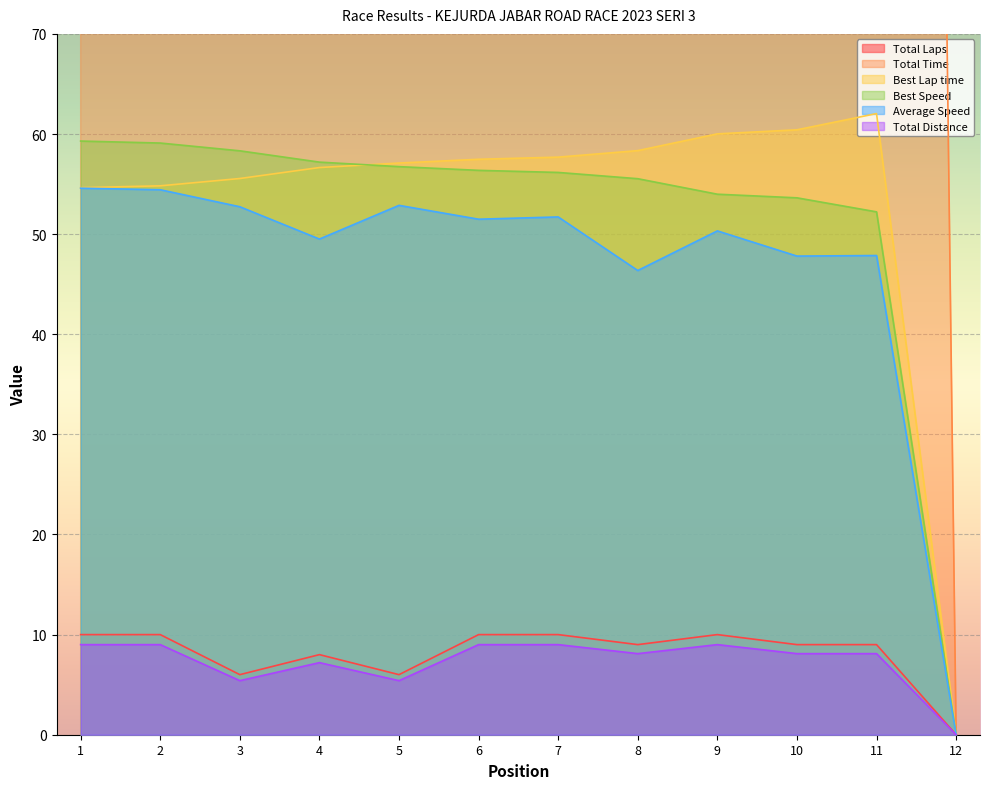

The value of Total Laps at 6 is 17.8. True or false?

False